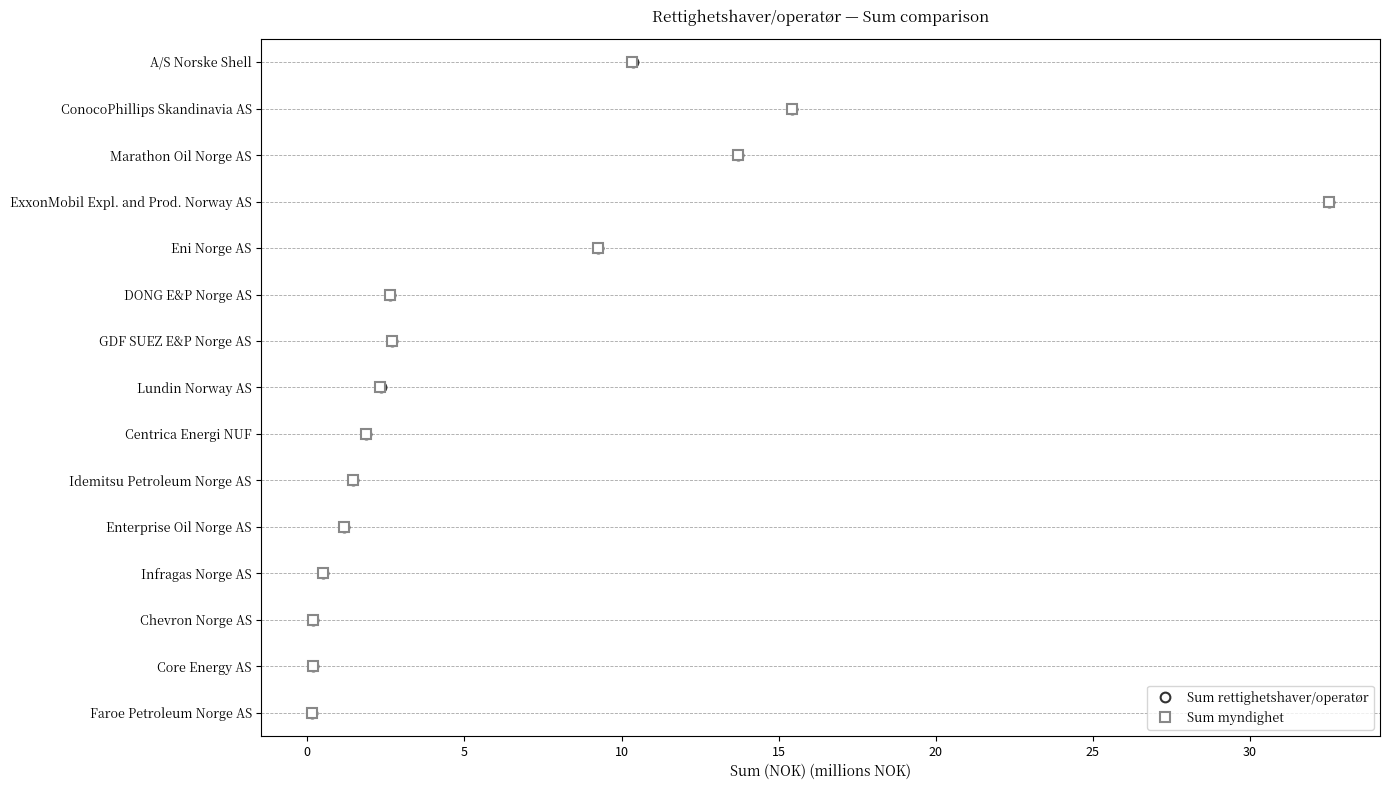

The Sum myndighet series shows 5 at 30. True or false?

False